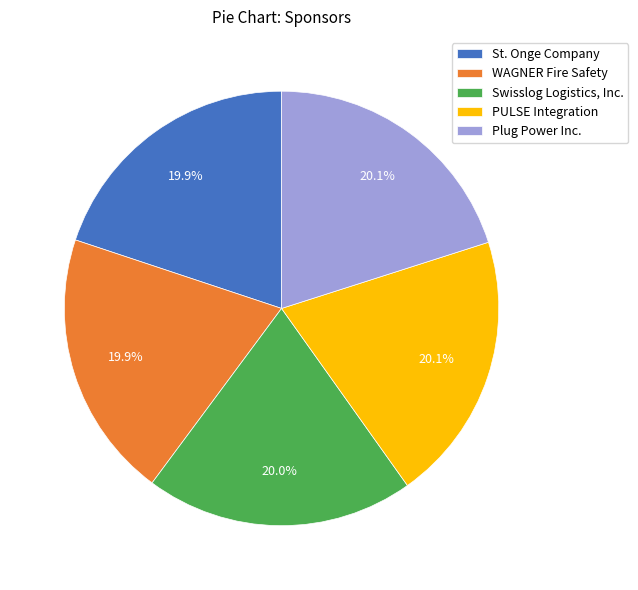

Count the number of slices in the pie.

5